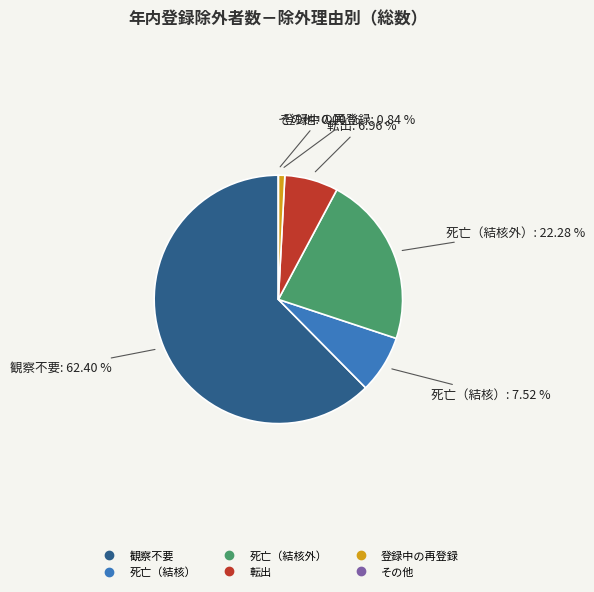

Is it true that 転出 is 7% of the pie?

True